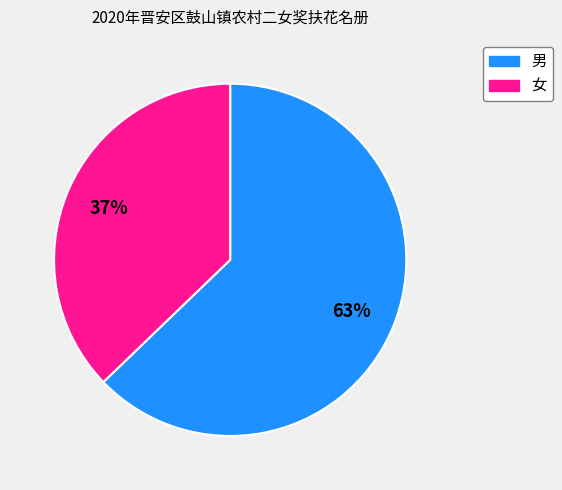

Which has a higher value, 男 or 女?

男